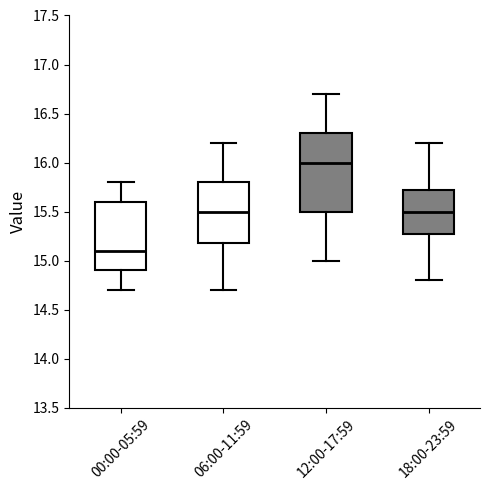

Reading left to right, transcribe this box plot: for each box, give where its median line is, the range the box spans, and where its two whiskers end, as read against the y-axis. The values are not printed on the chart, so give them approximately, as read against the axis.

00:00-05:59: median 15.10, box 14.90 to 15.60, whiskers 14.70 to 15.80
06:00-11:59: median 15.50, box 15.20 to 15.80, whiskers 14.70 to 16.20
12:00-17:59: median 16.00, box 15.50 to 16.30, whiskers 15.00 to 16.70
18:00-23:59: median 15.50, box 15.30 to 15.75, whiskers 14.80 to 16.20